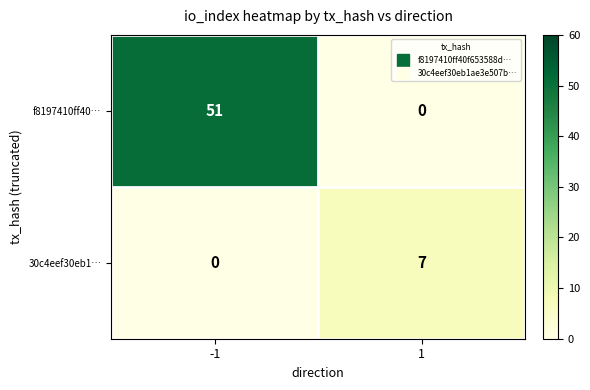

Which series has the largest total across all categories?

f8197410ff40…